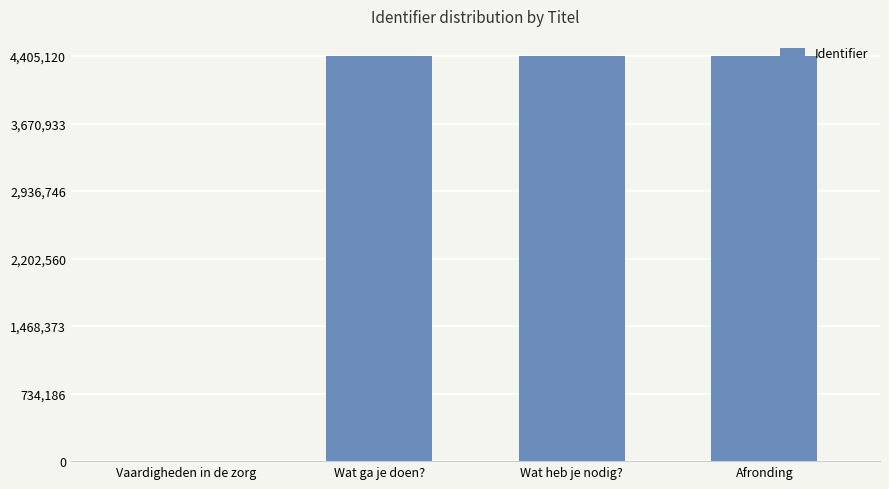

Are the bars grouped side by side (vs. stacked)?

No